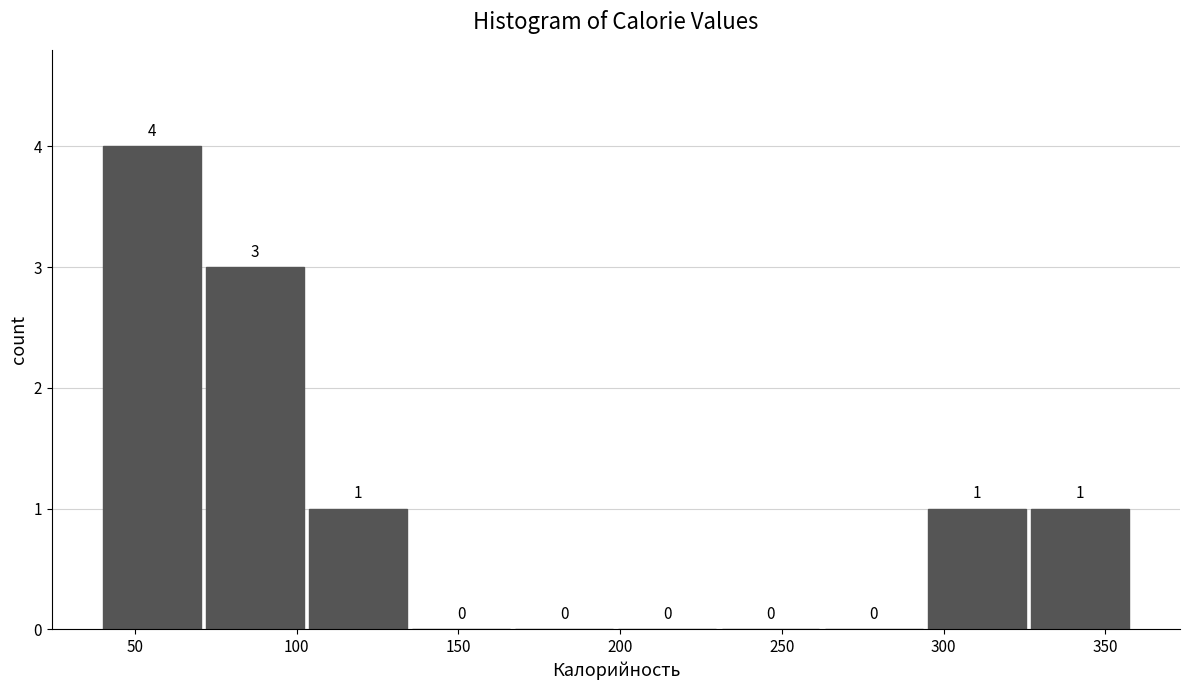

Reading left to right, list every bar in this chart as the range it spans on the x-axis followed by its height. The bar edges are not printed on the chart, so give them approximately, as read against the axis.

40 to 70: 4
70 to 105: 3
105 to 135: 1
135 to 165: 0
165 to 200: 0
200 to 230: 0
230 to 260: 0
260 to 295: 0
295 to 325: 1
325 to 360: 1